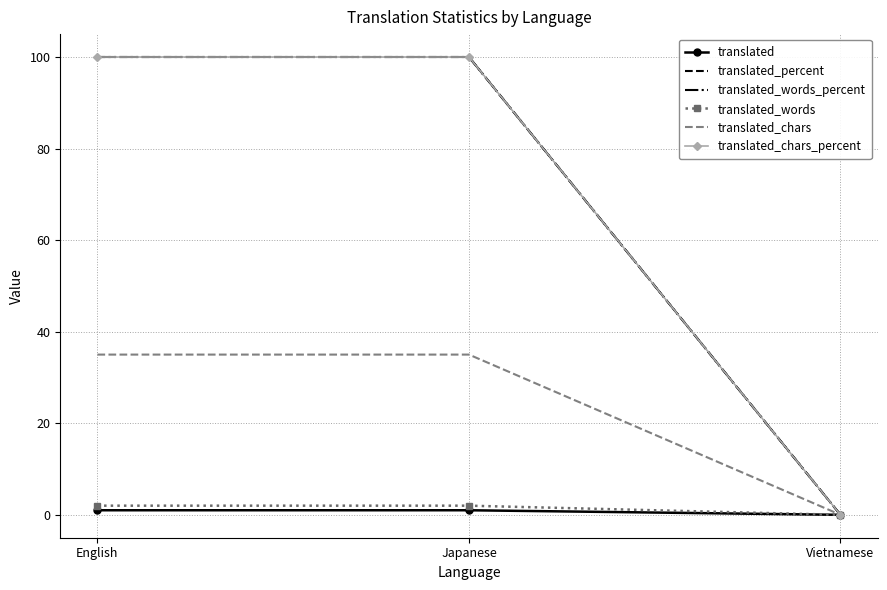

How many lines are shown in the chart?

6